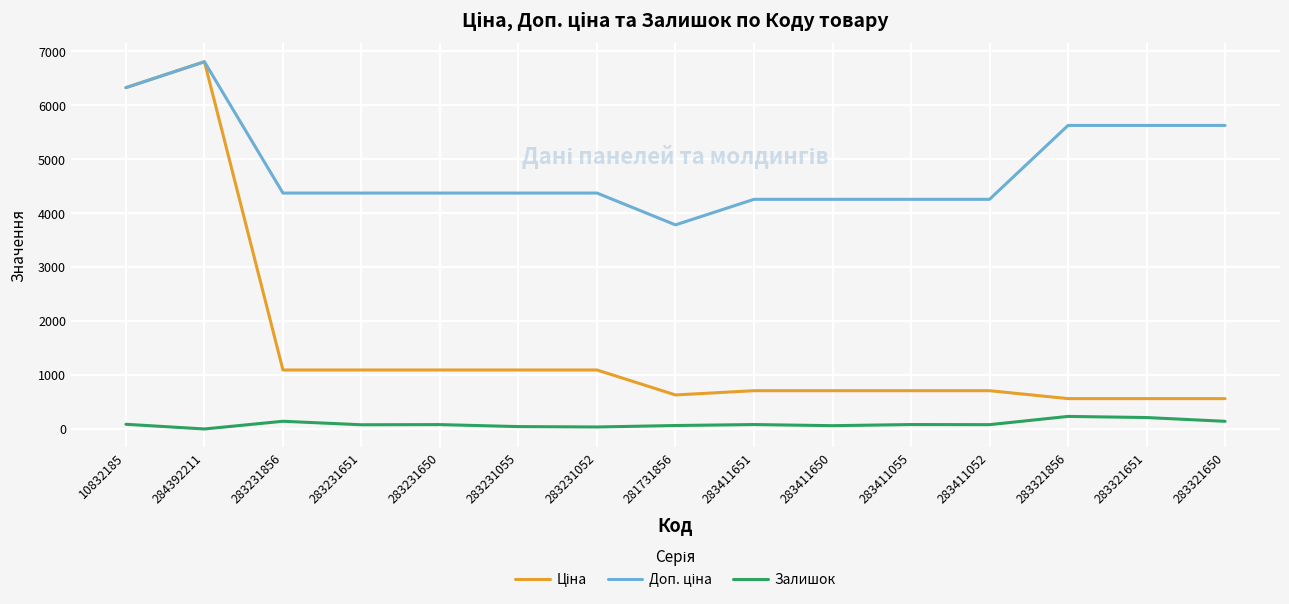

Which label corresponds to the largest value in the chart?

284392211